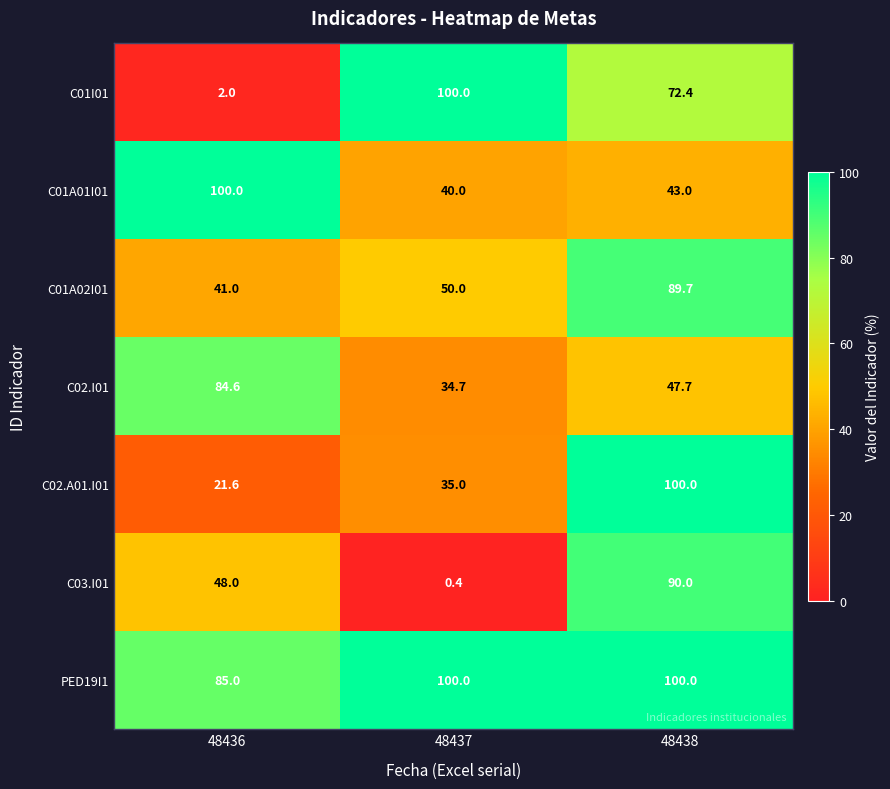

Reading left to right, extract all data points from this chart.

C01I01: 2.0	100.0	72.4
C01A01I01: 100.0	40.0	43.0
C01A02I01: 41.0	50.0	89.7
C02.I01: 84.6	34.7	47.7
C02.A01.I01: 21.6	35.0	100.0
C03.I01: 48.0	0.4	90.0
PED19I1: 85.0	100.0	100.0